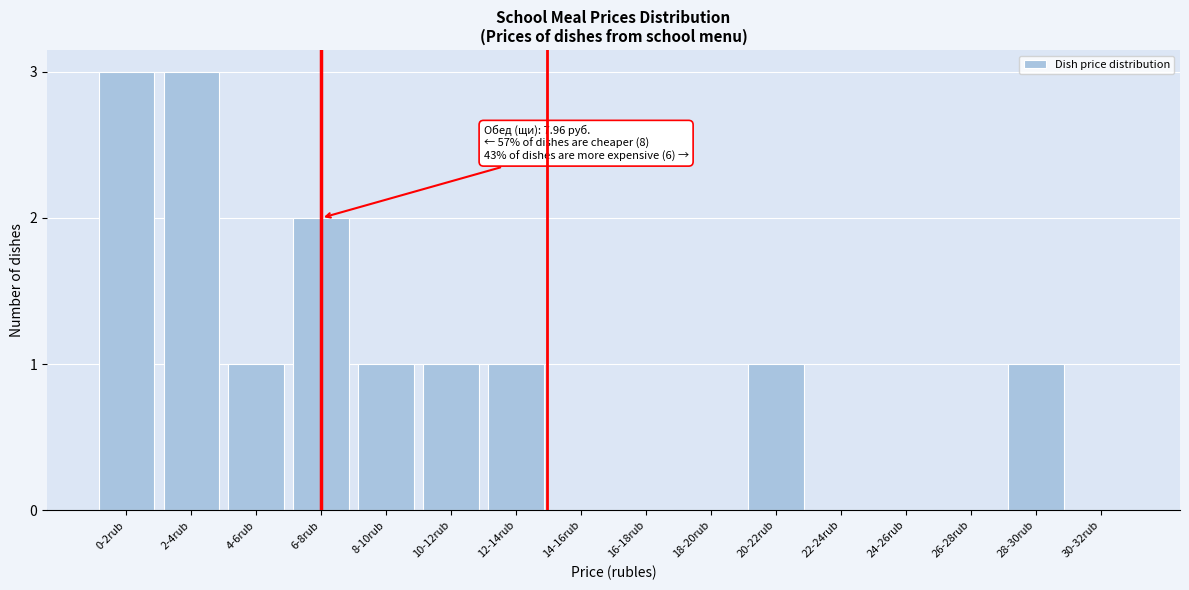

Reading right to left, transcribe all the data shown in this chart.

30-32rub=0	28-30rub=1	26-28rub=0	24-26rub=0	22-24rub=0	20-22rub=1	18-20rub=0	16-18rub=0	14-16rub=0	12-14rub=1	10-12rub=1	8-10rub=1	6-8rub=2	4-6rub=1	2-4rub=3	0-2rub=3